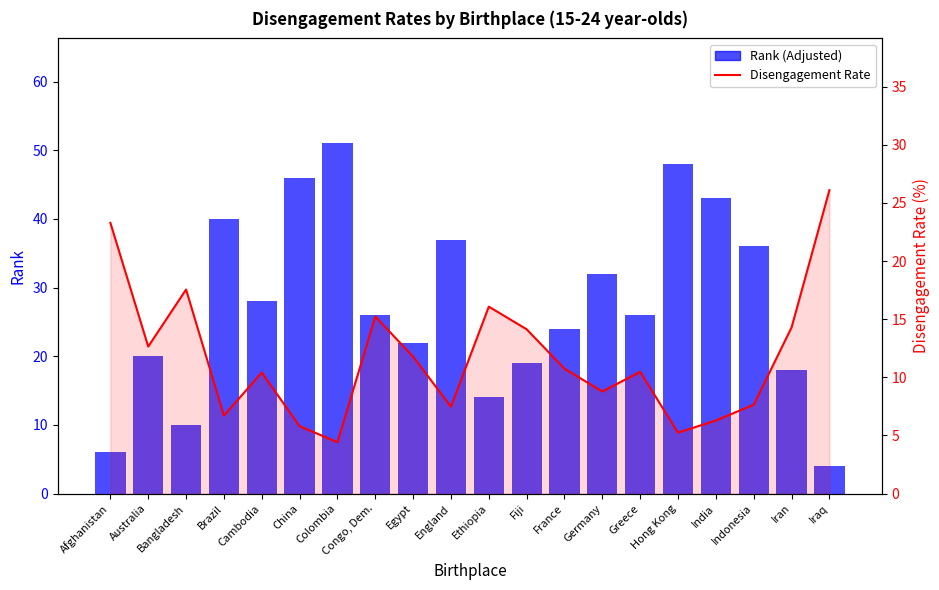

What is the lowest value of the Rank (Adjusted) series?

4.0